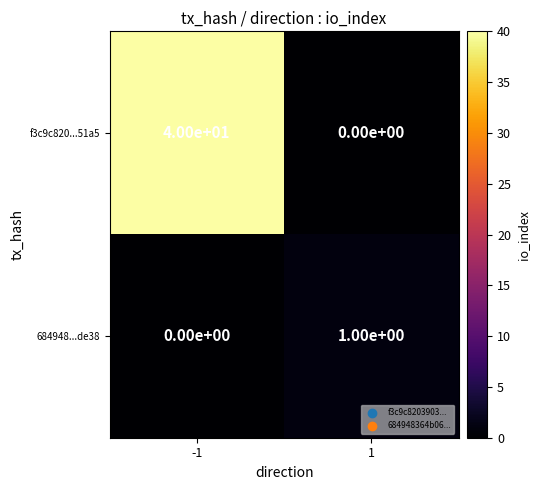

The f3c9c820...51a5 series shows 40 at -1. True or false?

True